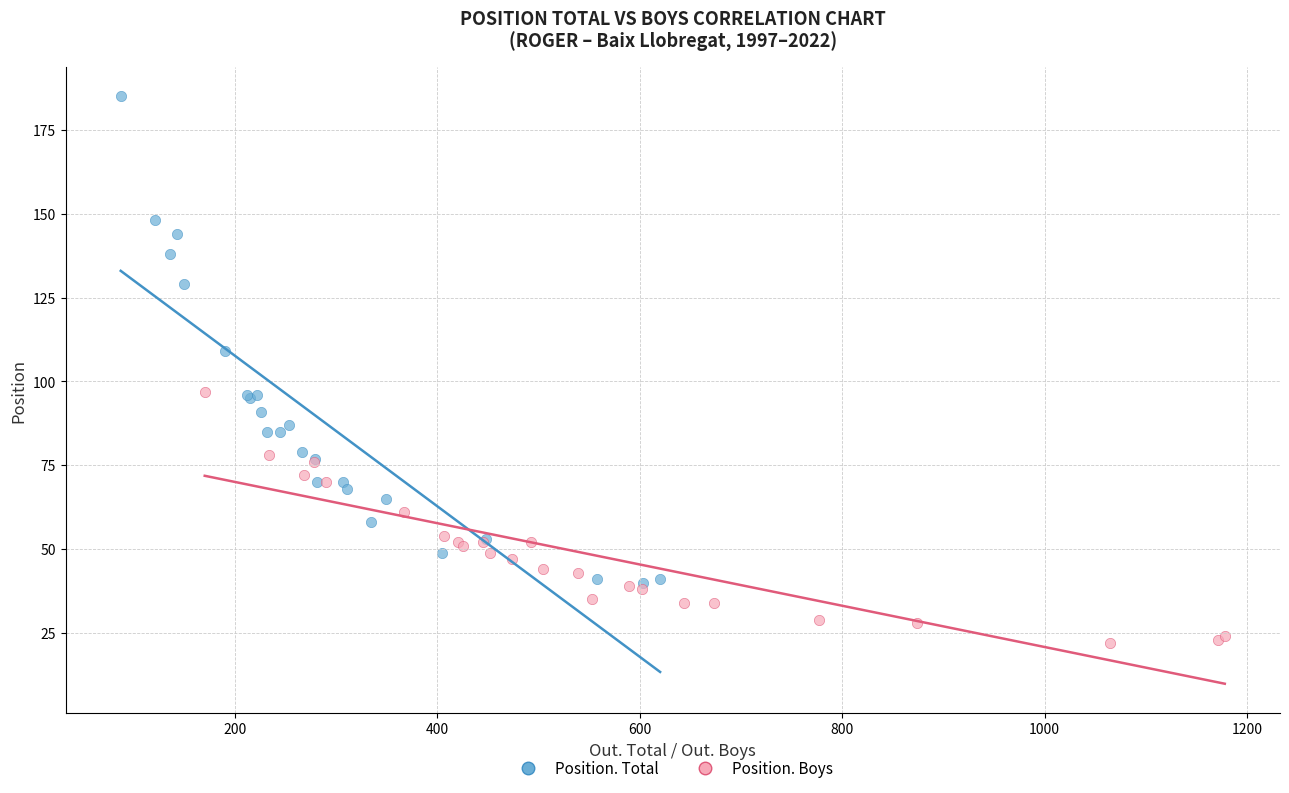

Which series has the largest Y range (max minus min)?

Position. Total